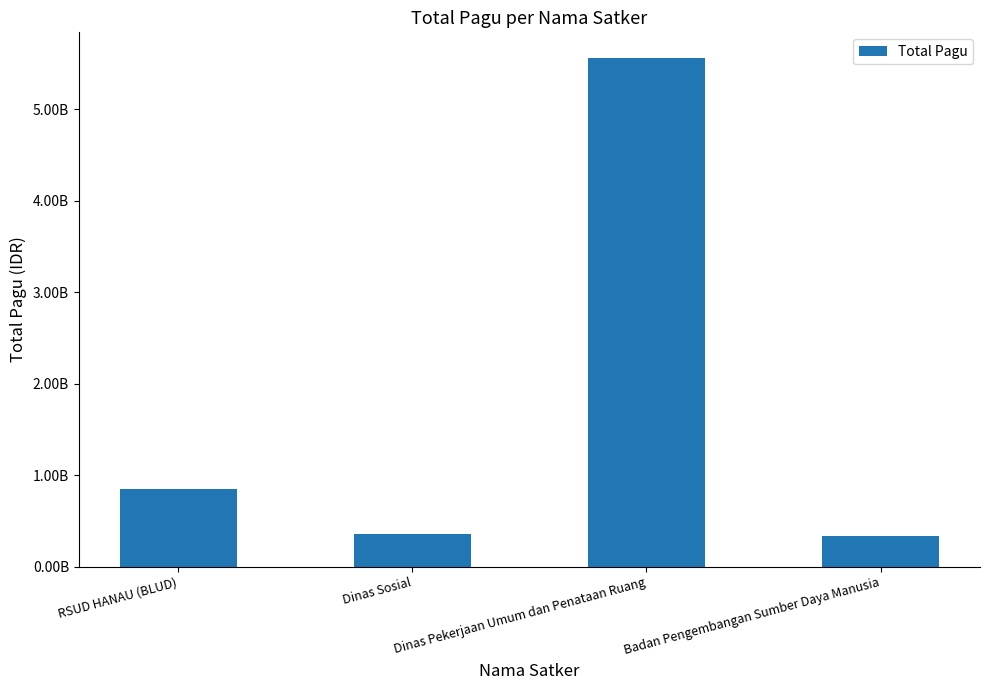

Are the bars horizontal?

No